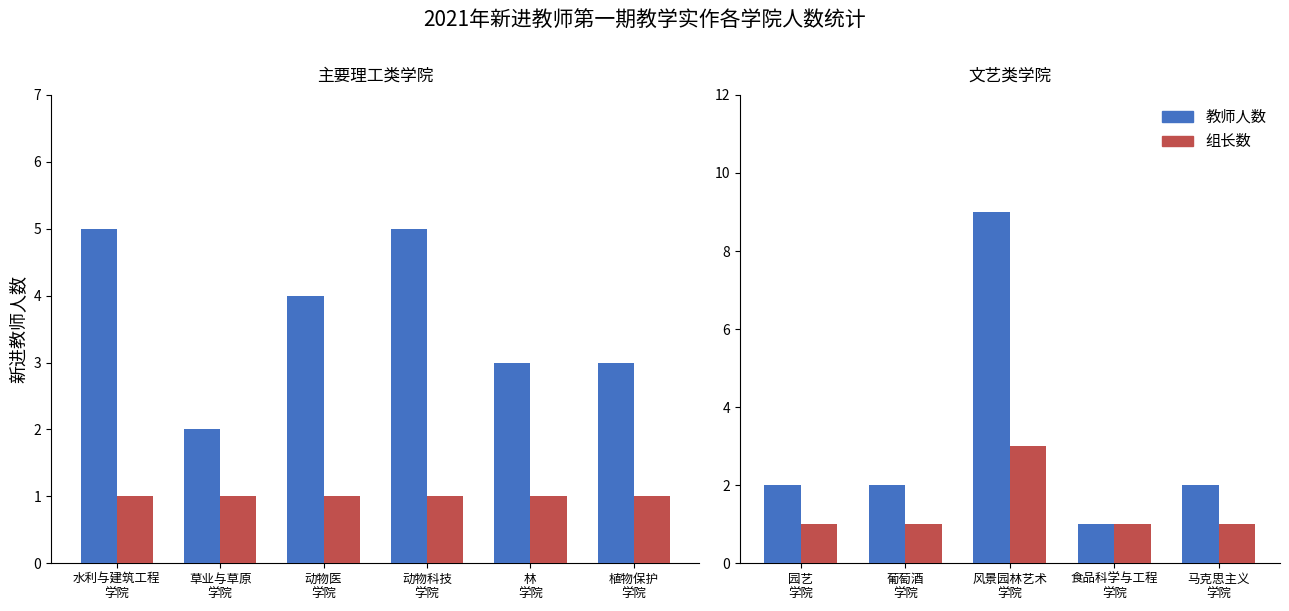

What is the value of the 教师人数 bar at the 2nd from the left?

2